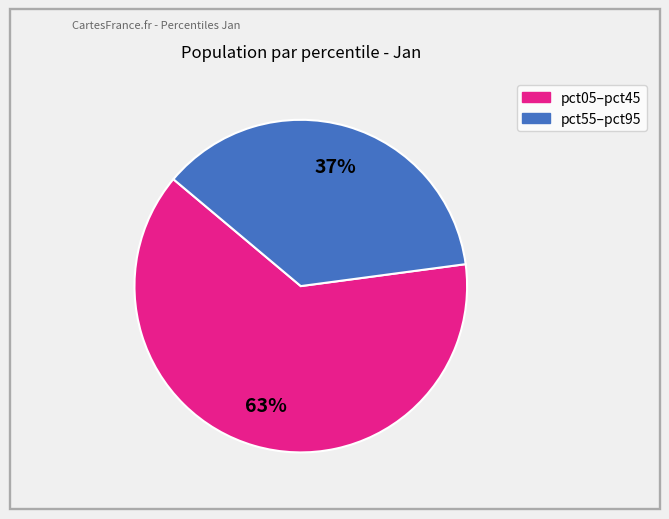

To the nearest percent, what is the average slice percentage?

50%